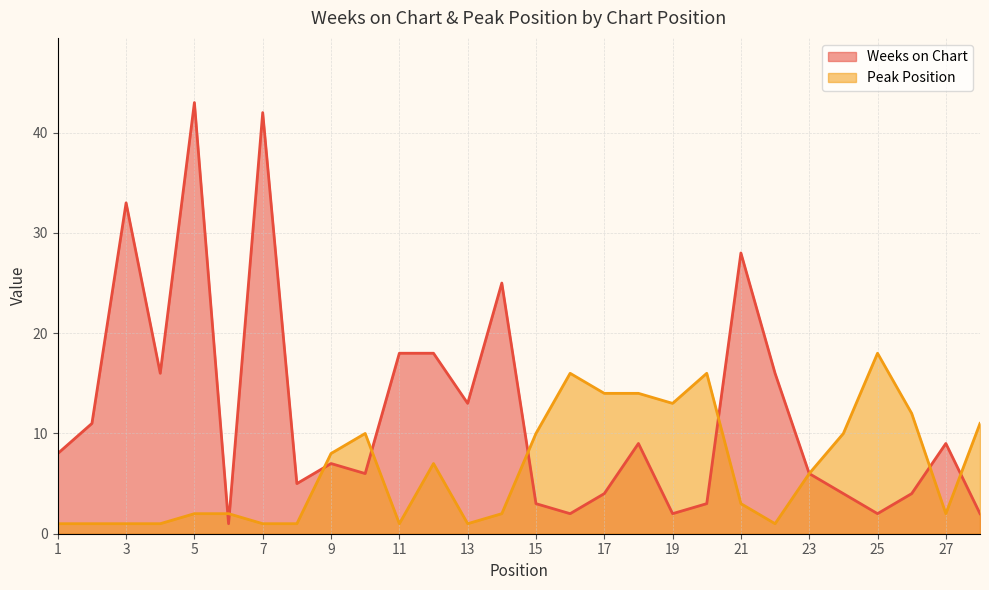

What is the difference between the highest and lowest values at 1?

7